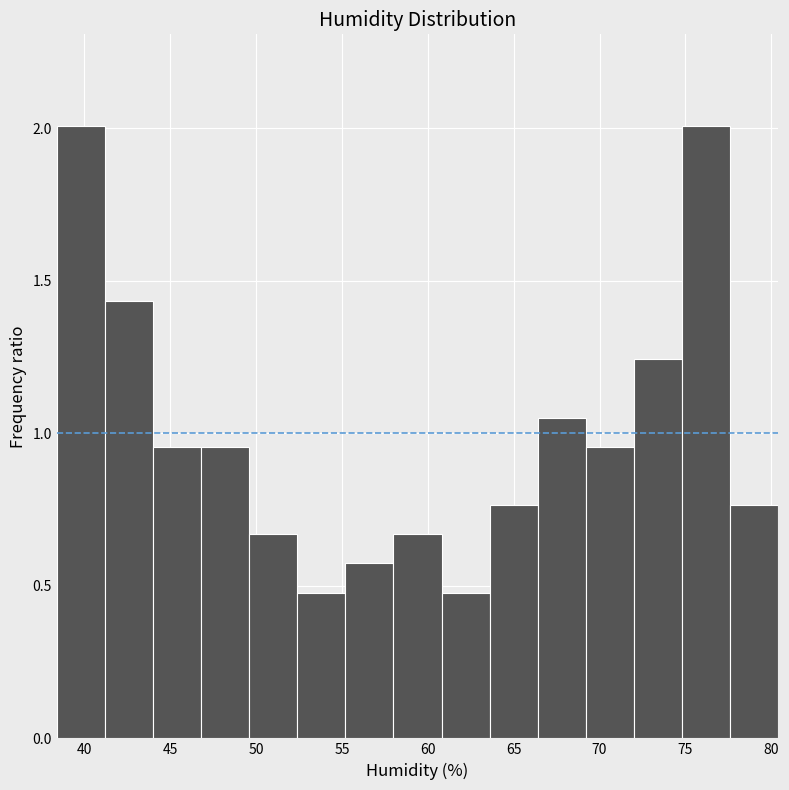

Reading left to right, transcribe this chart: for each bar, give the range it covers on the x-axis and its height. Neither the bar edges nor the heights are printed on the chart, so give them approximately, as read against the axes.

38.4 to 41.2: 2.00
41.2 to 44.0: 1.45
44.0 to 46.8: 0.95
46.8 to 49.6: 0.95
49.6 to 52.4: 0.65
52.4 to 55.2: 0.50
55.2 to 58.0: 0.55
58.0 to 60.8: 0.65
60.8 to 63.6: 0.50
63.6 to 66.4: 0.75
66.4 to 69.2: 1.05
69.2 to 72.0: 0.95
72.0 to 74.8: 1.25
74.8 to 77.6: 2.00
77.6 to 80.4: 0.75